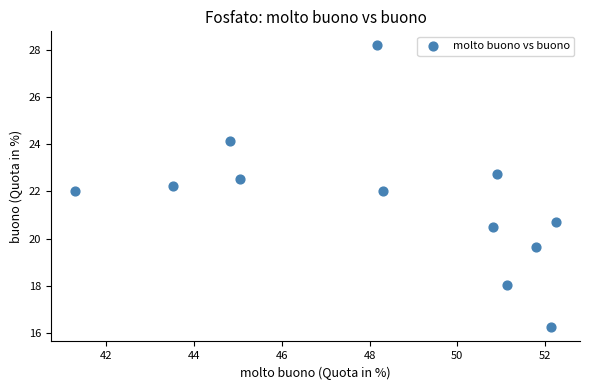

What is the range of X values (max minus min)?

11.0